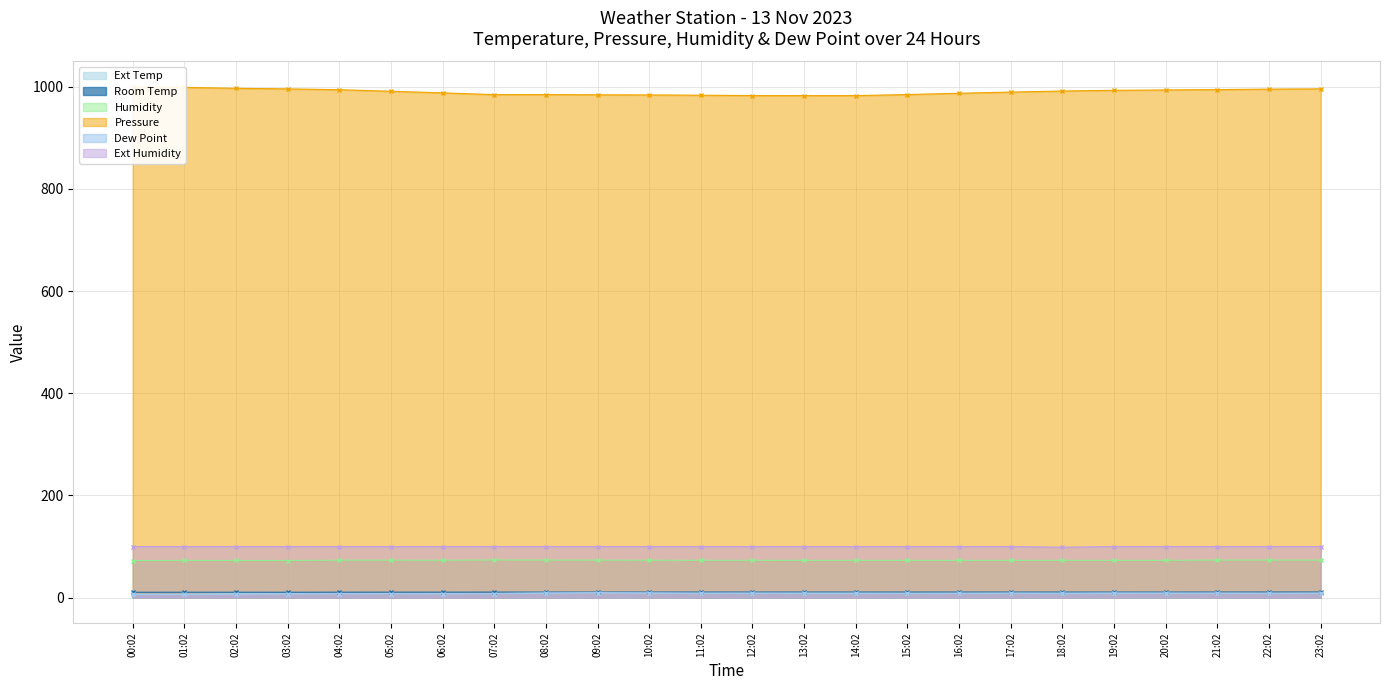

At which category does Pressure reach its first local valley?

07:02